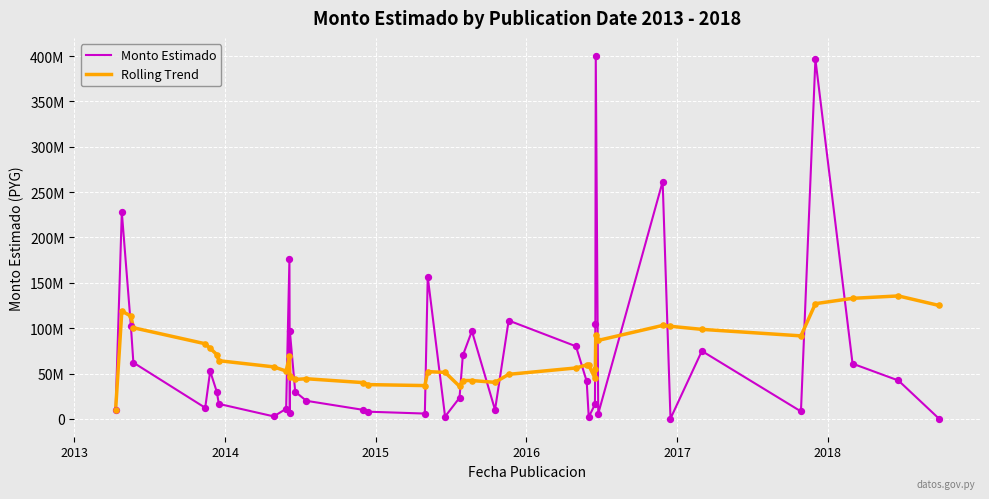

Which series has the largest Y range (max minus min)?

Monto Estimado